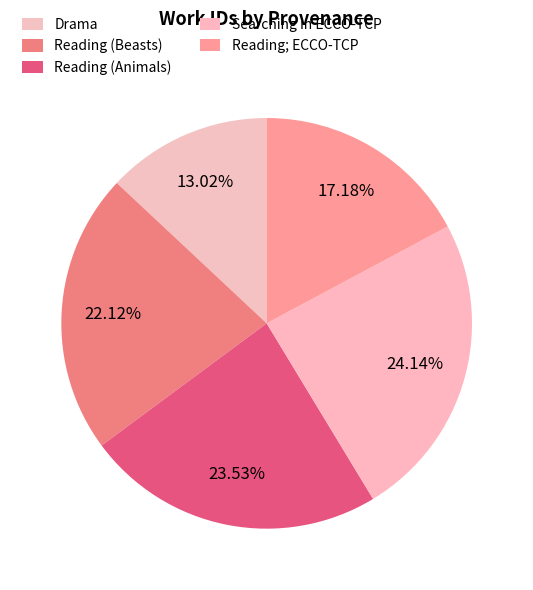

Does any single category account for the majority?

No